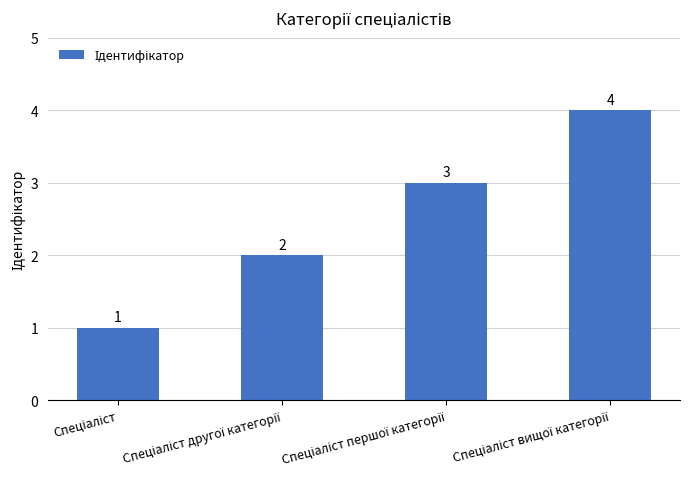

Count the number of data series in this chart.

1